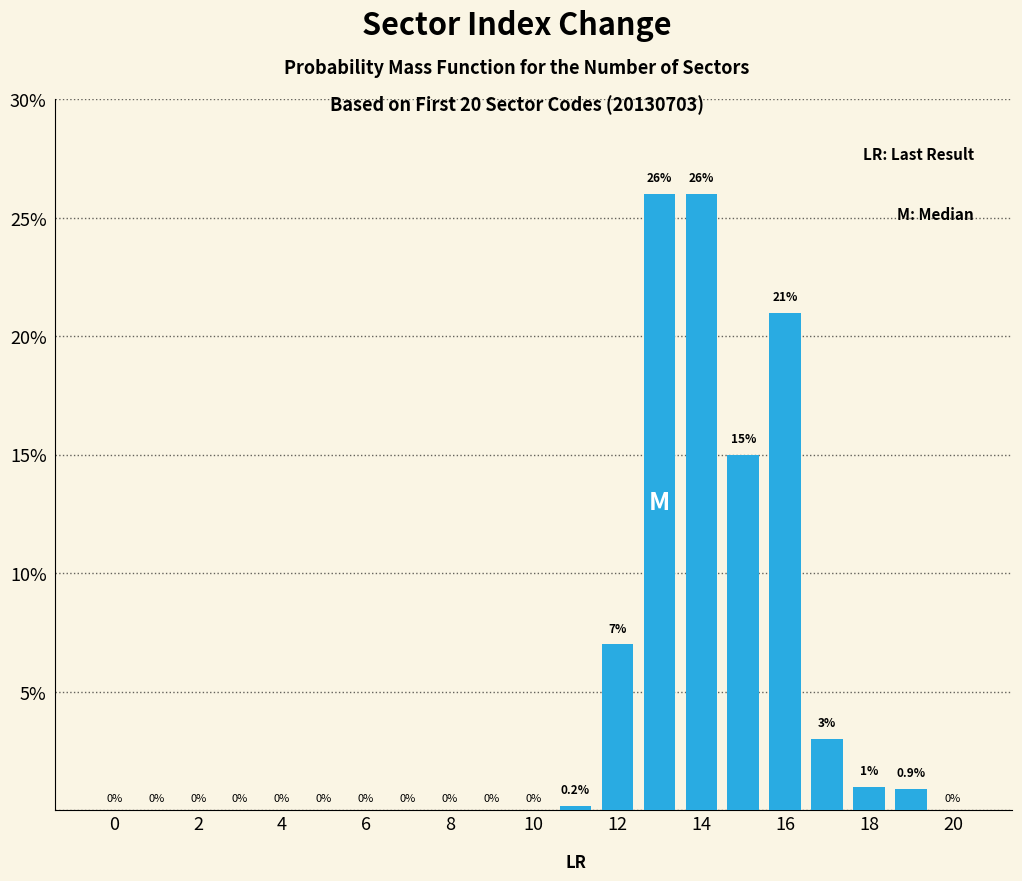

What is the maximum value shown in the chart?

26.0